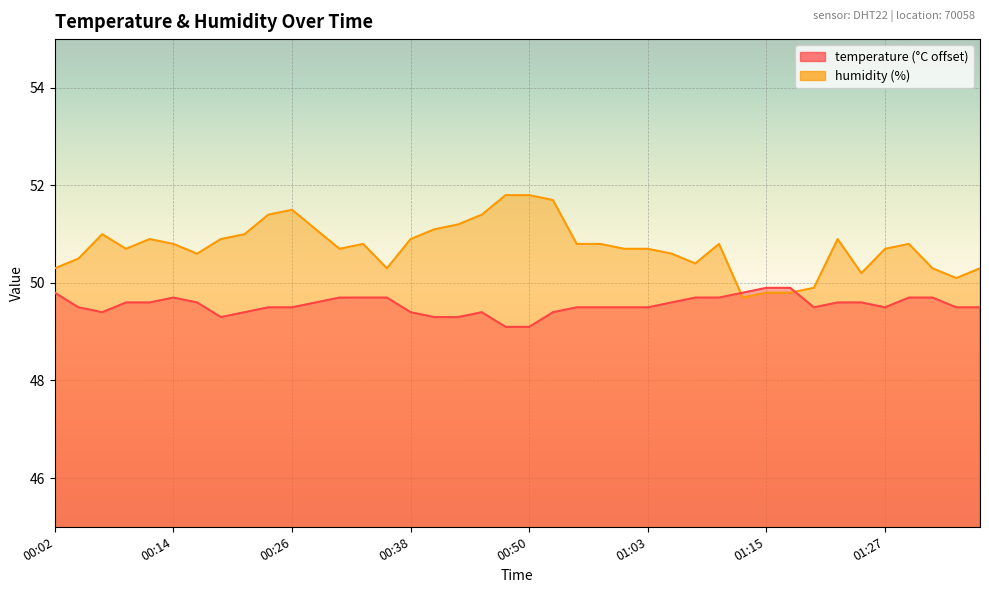

At how many categories does at least one series exceed 51?

9